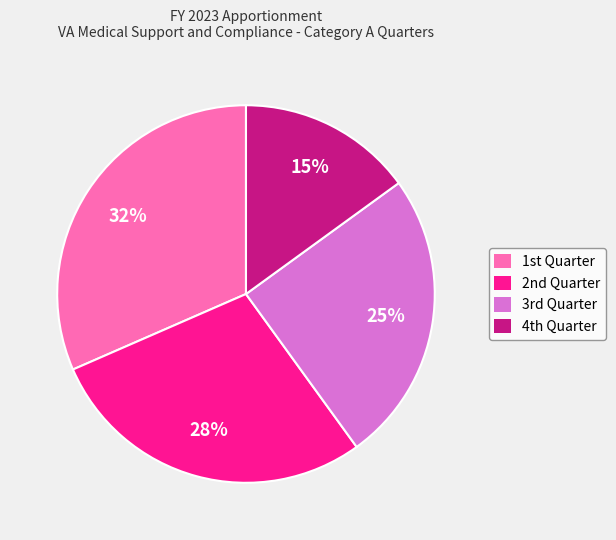

To the nearest percent, what is the difference between the largest and smallest slice percentages?

17%